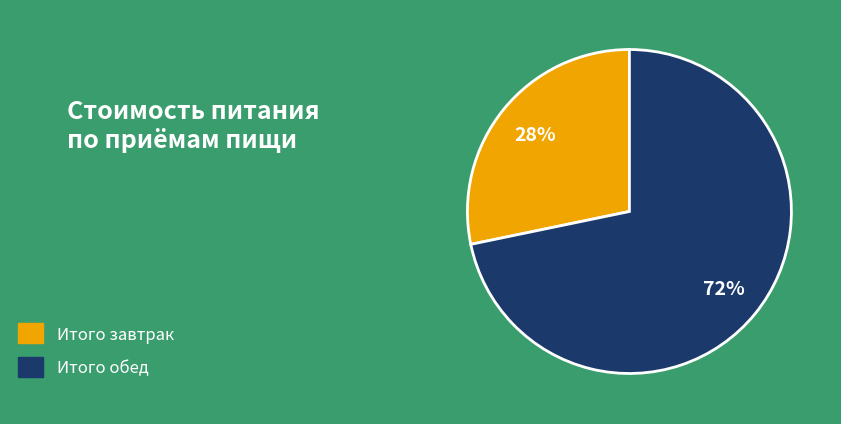

Combined, do Итого обед and Итого завтрак account for over 50%?

Yes